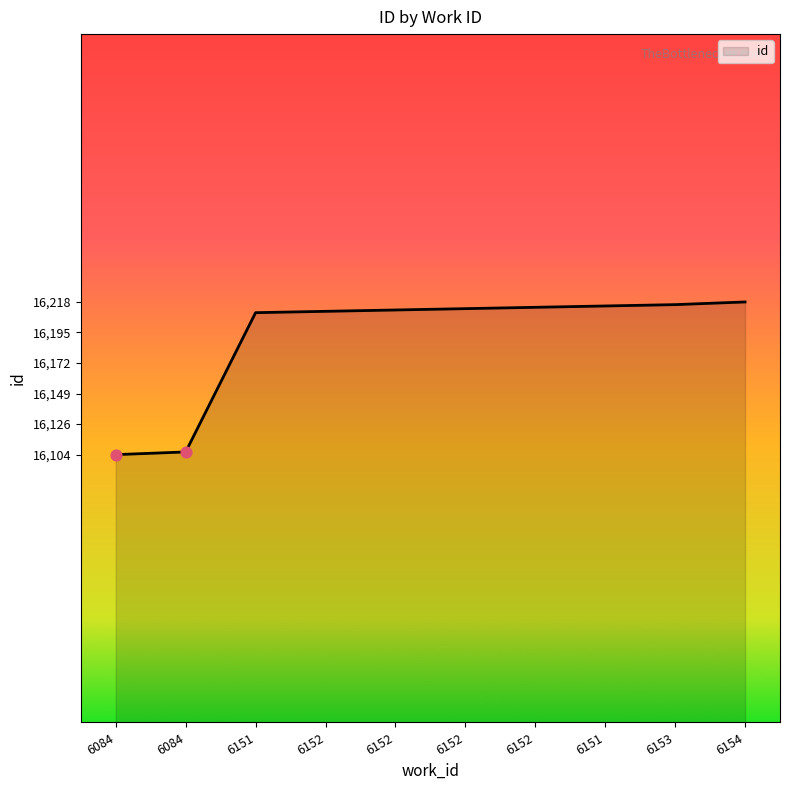

Is this an area chart (filled region under the line)?

Yes